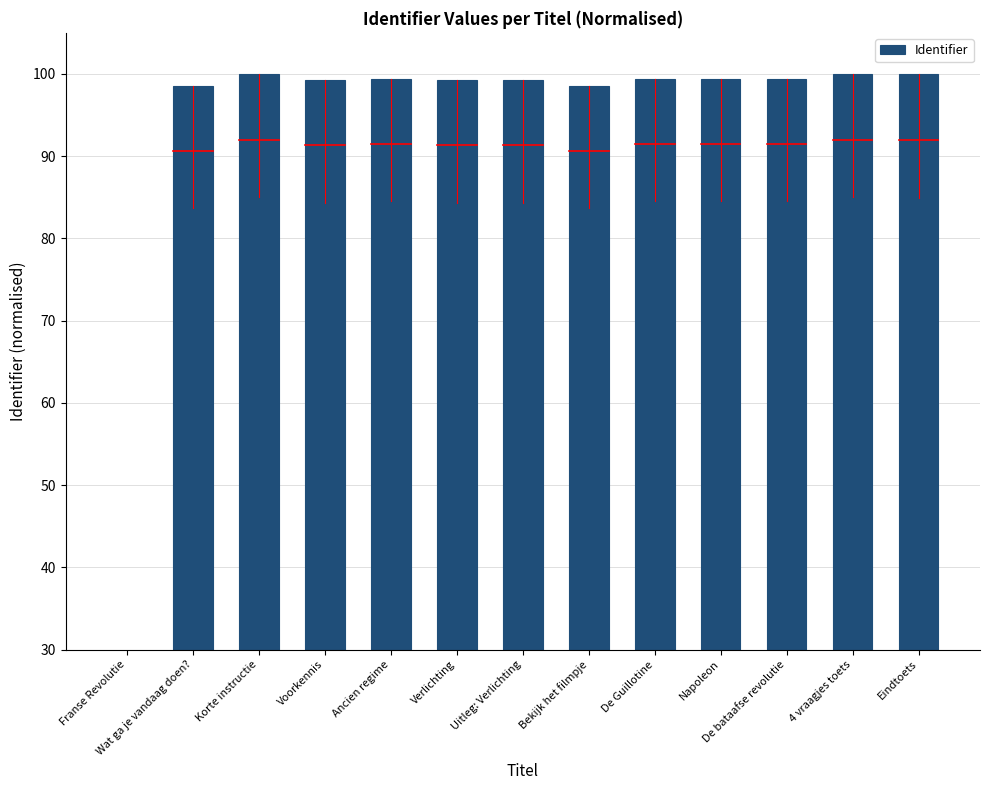

What is the difference between the maximum and minimum values?

100.0